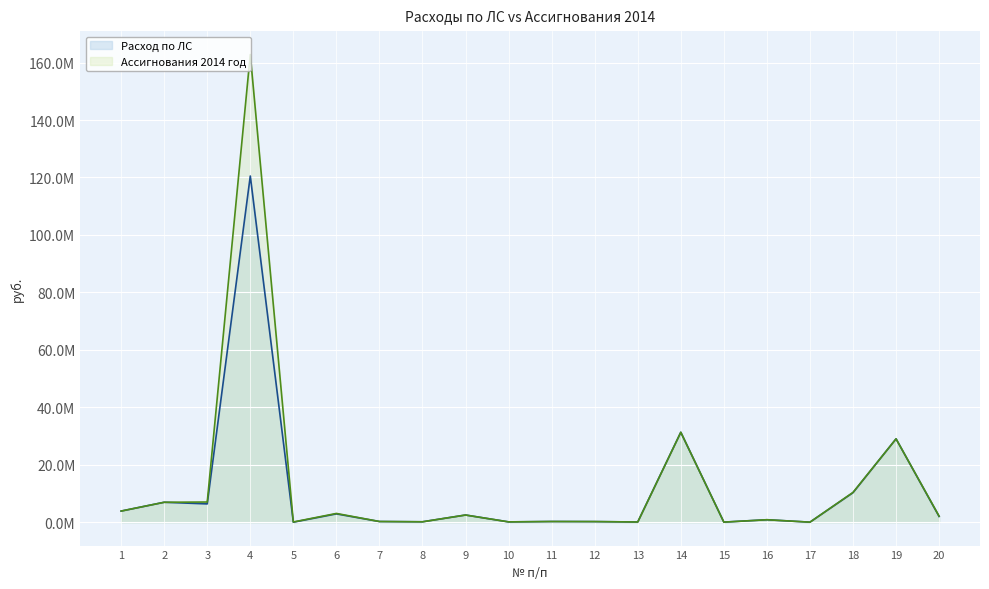

True or false: Расход по ЛС and Ассигнования 2014 год intersect in this chart.

False